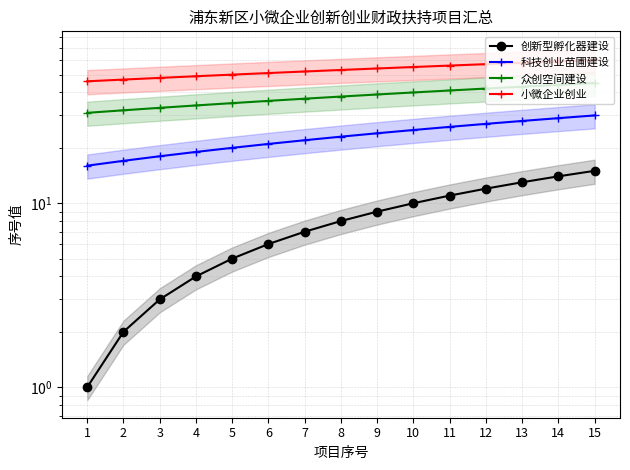

Is this an area chart (filled region under the line)?

No